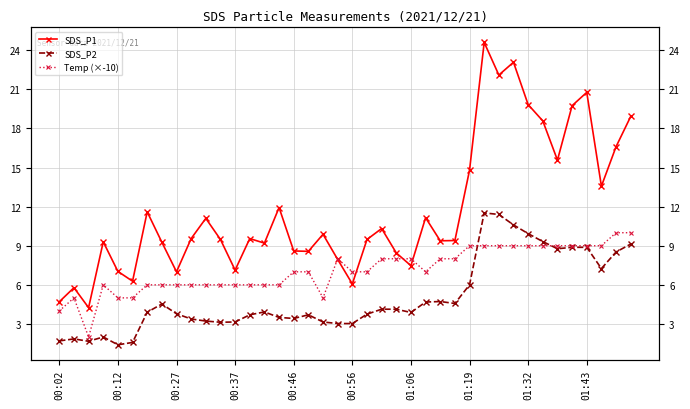

How many interior local peaks does the SDS_P2 series have?

7